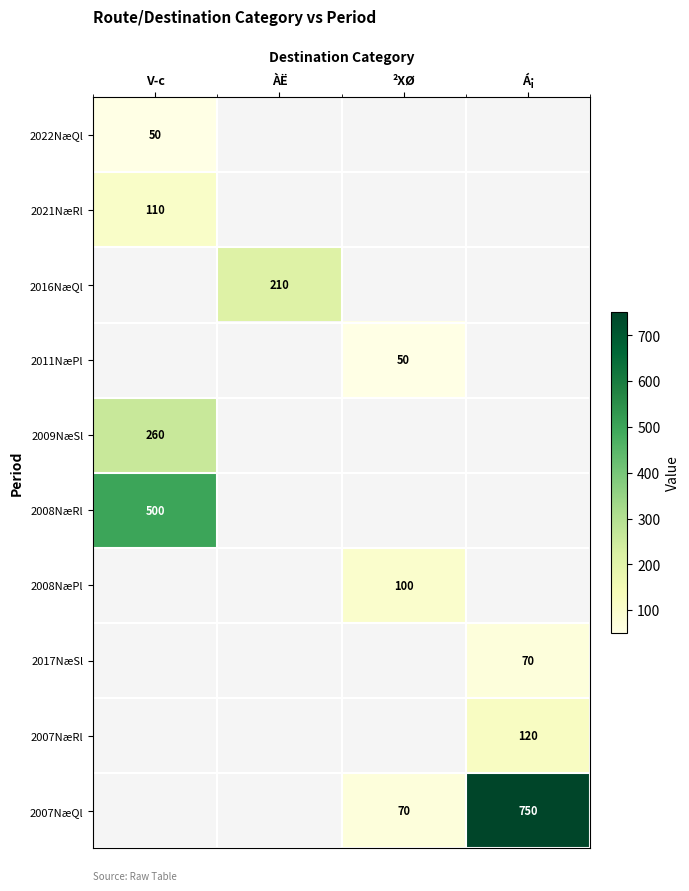

The 2016NæQl series shows 210 at ÀË. True or false?

True